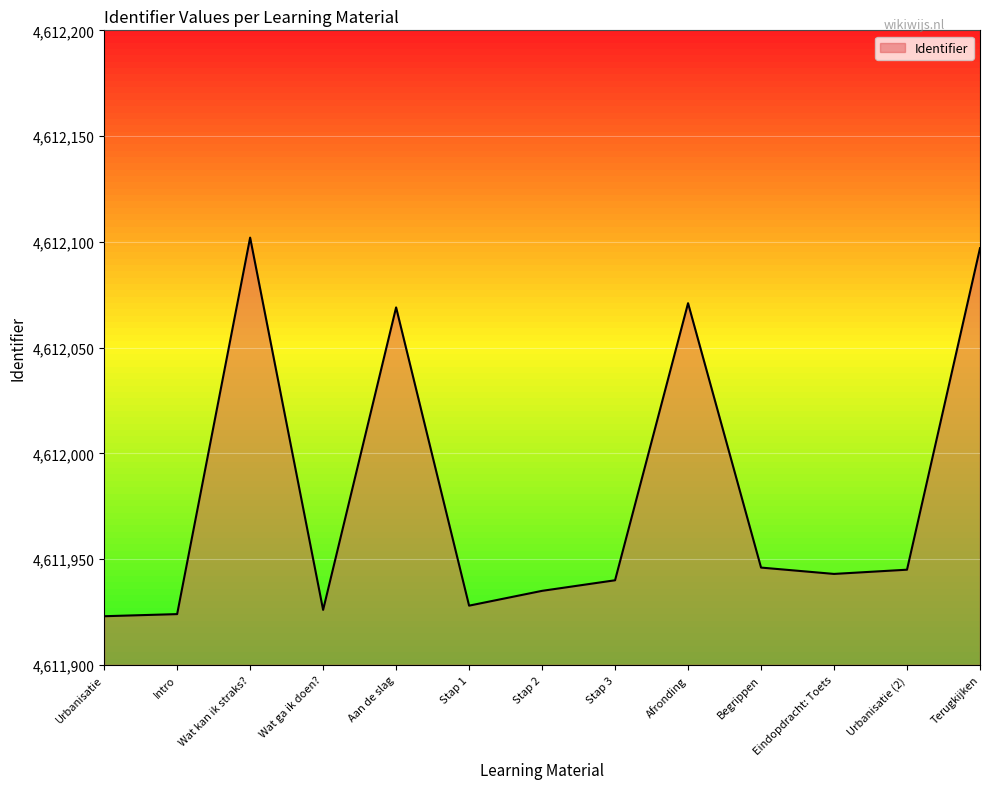

What is the approximate value at Wat ga ik doen??

4611926